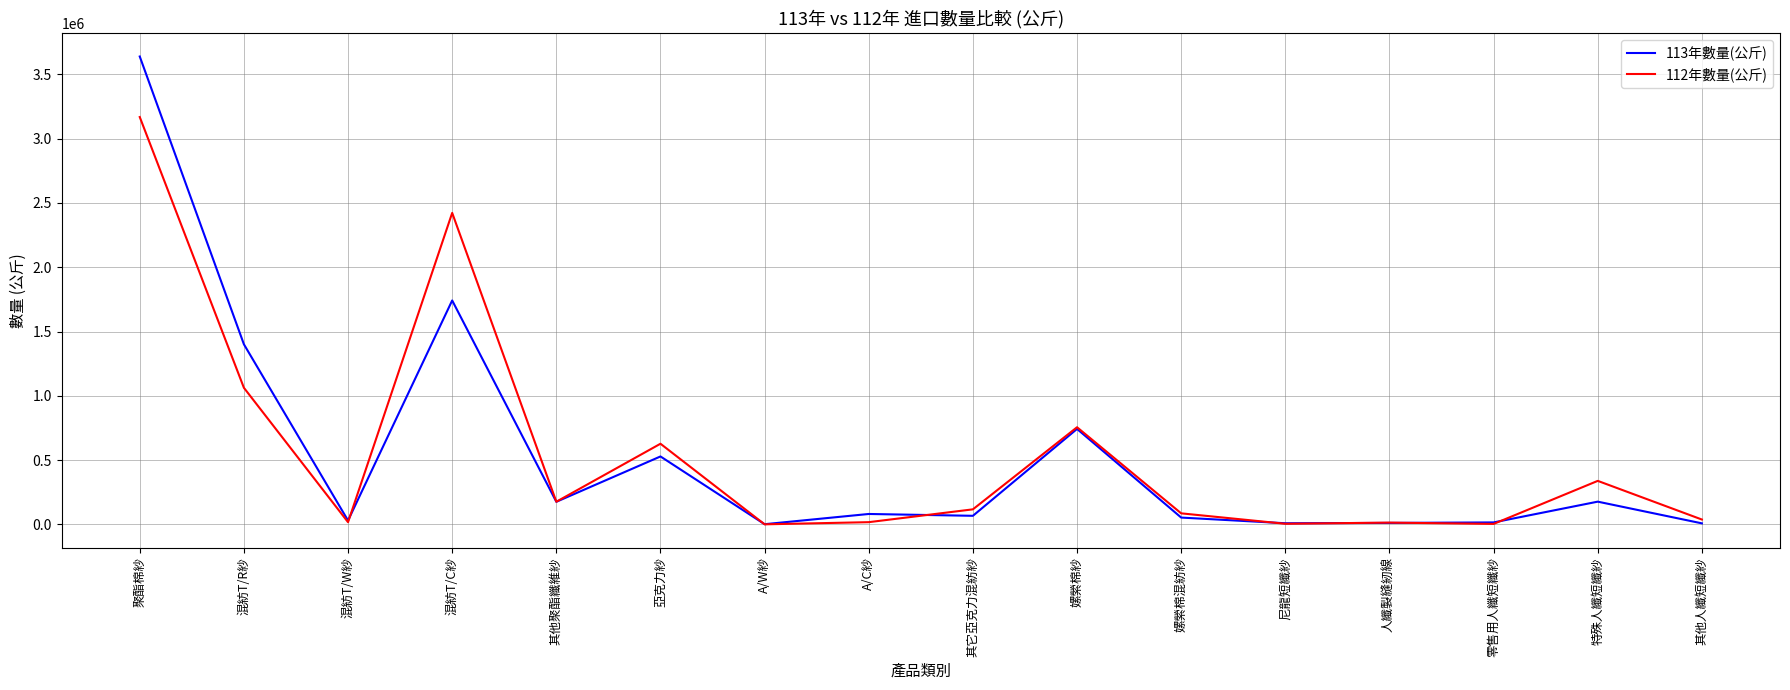

Which series changed the most between 零售用人纖短纖紗 and 特殊人纖短纖紗?

112年數量(公斤)